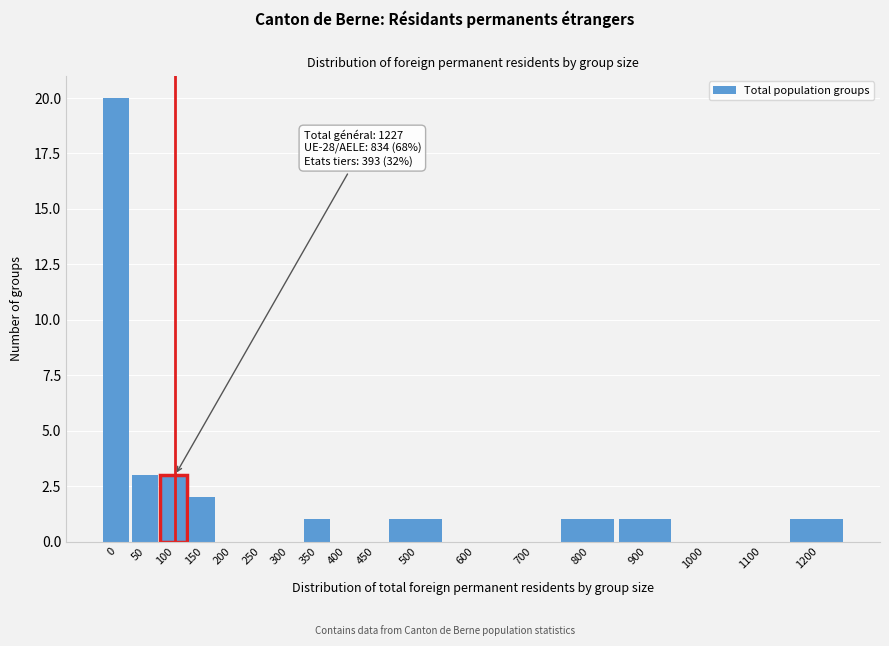

Reading left to right, transcribe all the data shown in this chart.

0=20	50=3	100=3	150=2	200=0	250=0	300=0	350=1	400=0	450=0	500=1	600=0	700=0	800=1	900=1	1000=0	1100=0	1200=1